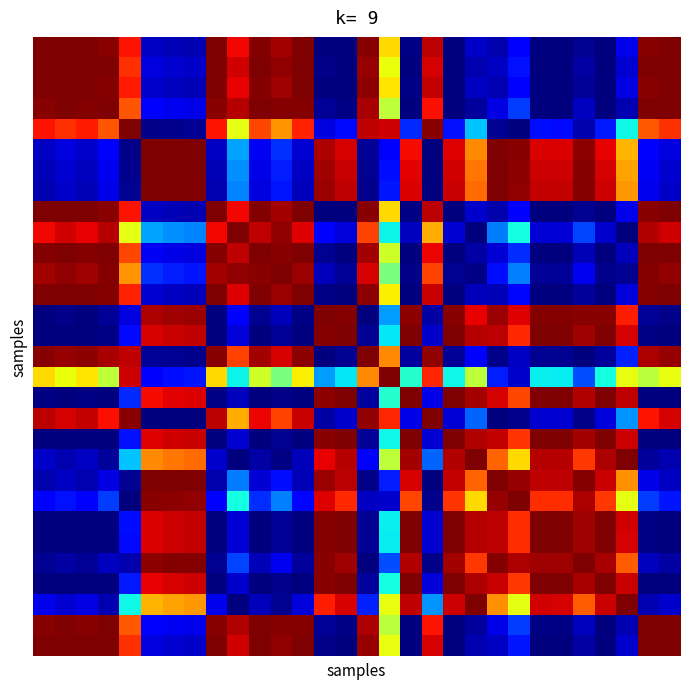

What is the greatest value displayed?

1.0